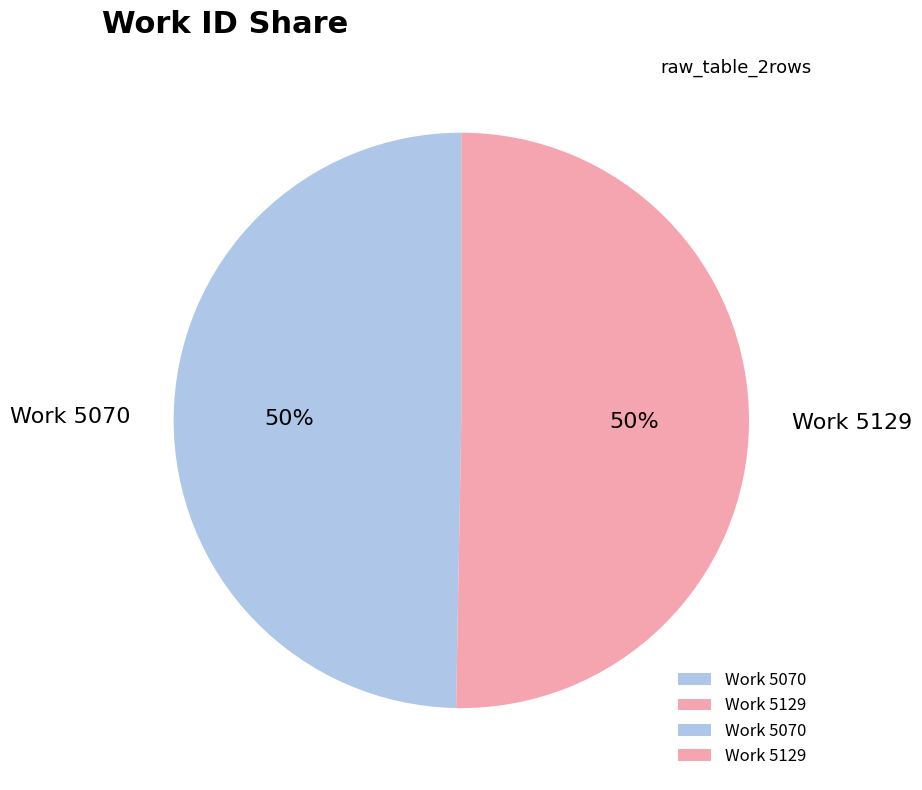

The Work 5070 slice represents 57% of the pie. True or false?

False